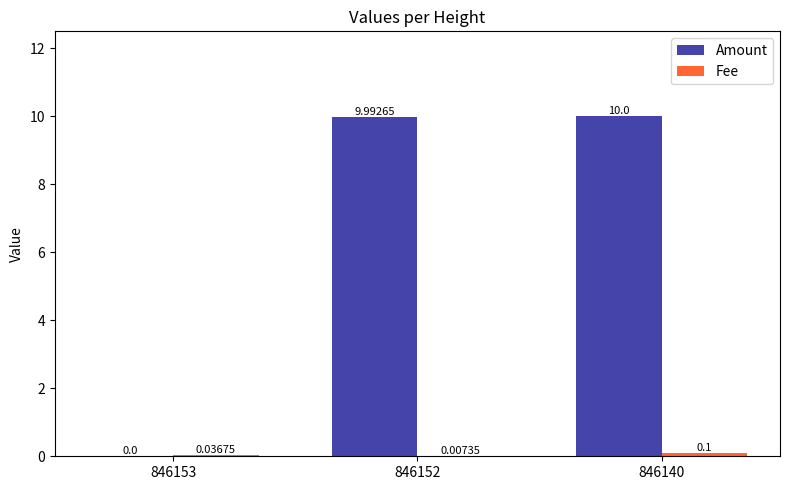

What is the sum of all Amount values?

20.0